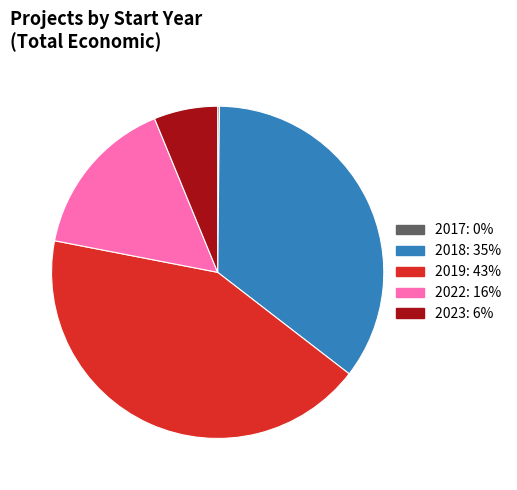

Does any single category account for the majority?

No